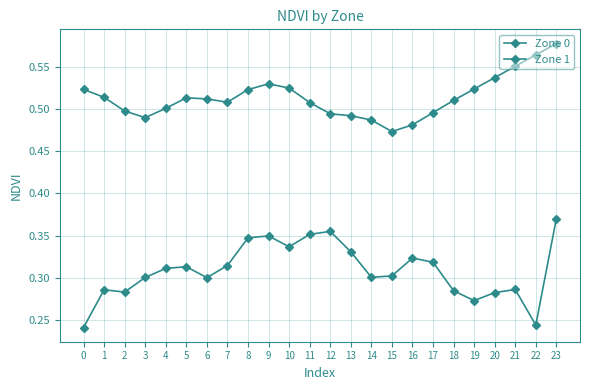

Reading left to right, what are all the values shown in this chart?

Zone 0: 0.2	0.3	0.3	0.3	0.3	0.3	0.3	0.3	0.3	0.3	0.3	0.4	0.4	0.3	0.3	0.3	0.3	0.3	0.3	0.3	0.3	0.3	0.2	0.4
Zone 1: 0.5	0.5	0.5	0.5	0.5	0.5	0.5	0.5	0.5	0.5	0.5	0.5	0.5	0.5	0.5	0.5	0.5	0.5	0.5	0.5	0.5	0.6	0.6	0.6